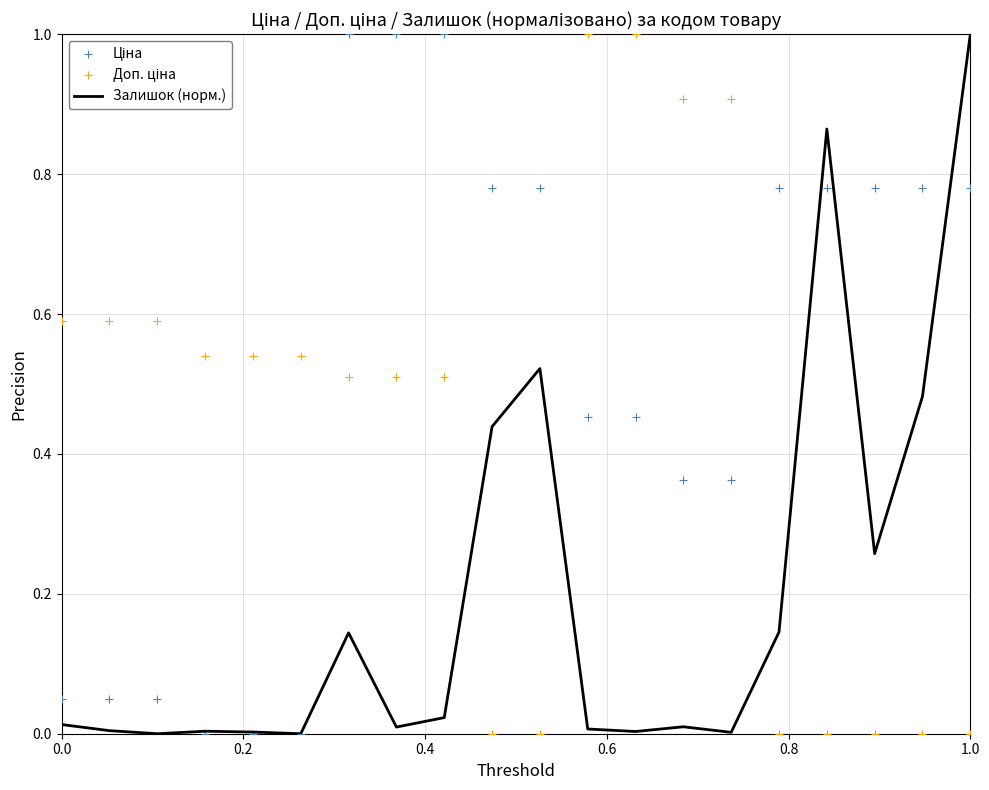

What is the highest value of the Залишок (норм.) series?

1.0